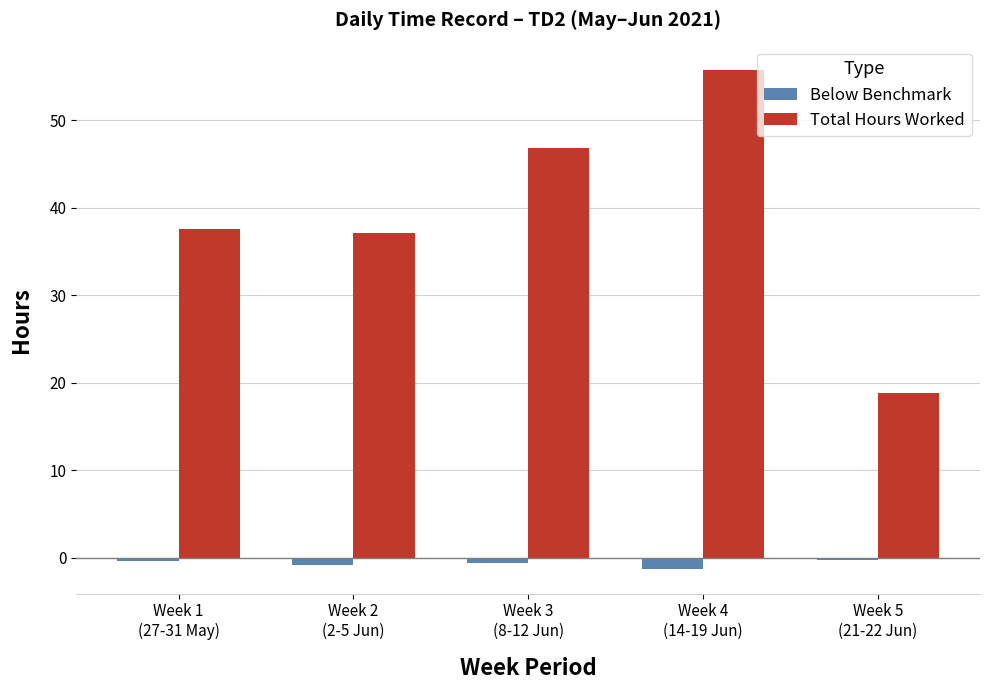

Which series has the largest total across all categories?

Total Hours Worked